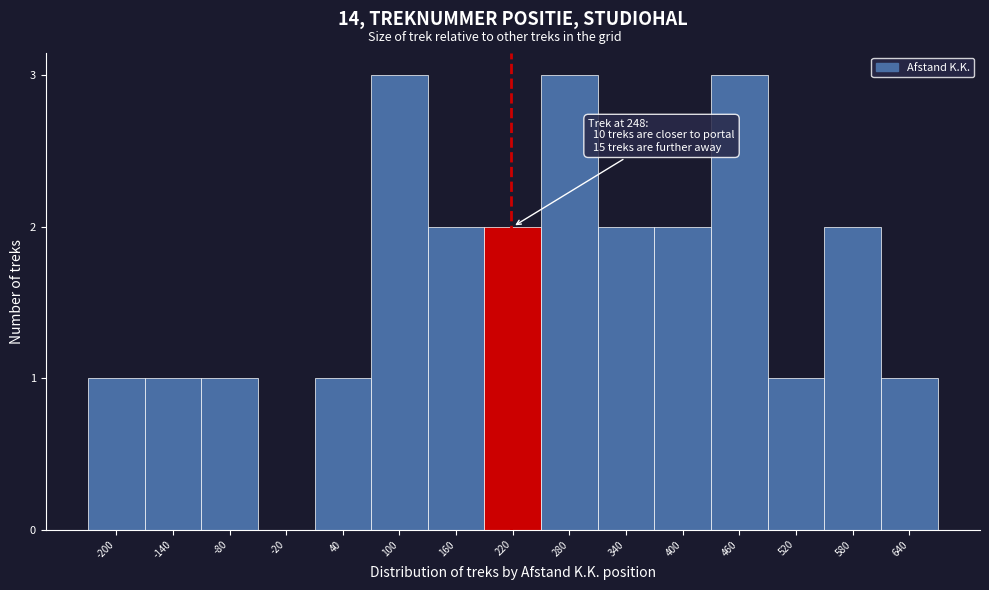

Reading left to right, list all the values displayed in this chart.

-200=1	-140=1	-80=1	-20=0	40=1	100=3	160=2	220=2	280=3	340=2	400=2	460=3	520=1	580=2	640=1